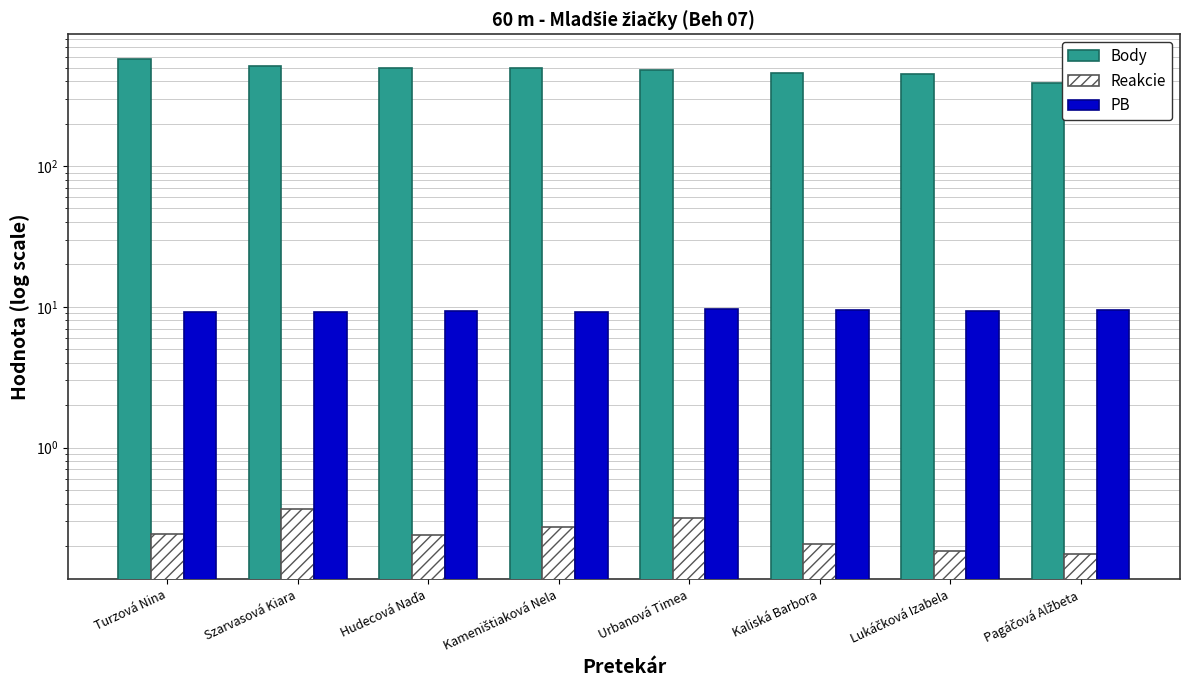

Are the bars grouped side by side (vs. stacked)?

Yes